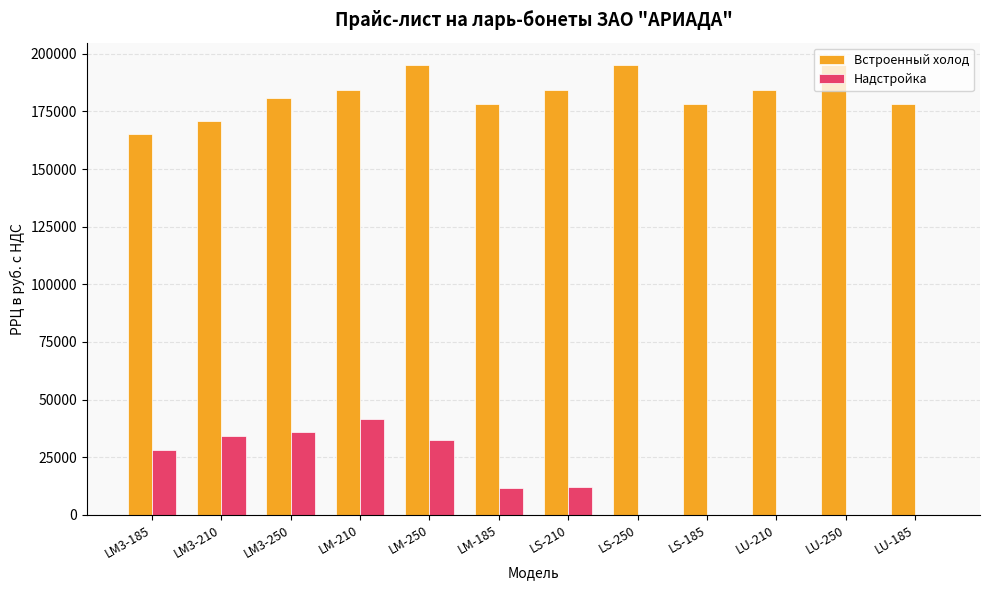

Between LS-250 and LU-210, which series saw the biggest shift?

Встроенный холод